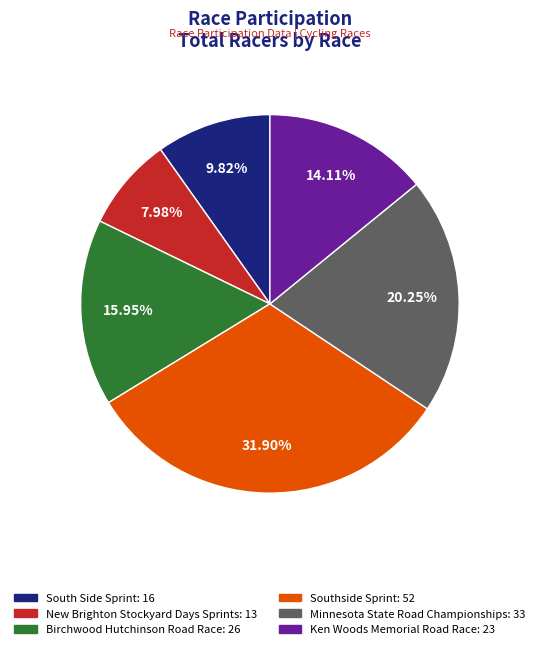

What percentage is the New Brighton Stockyard Days Sprints slice, to the nearest percent?

8%